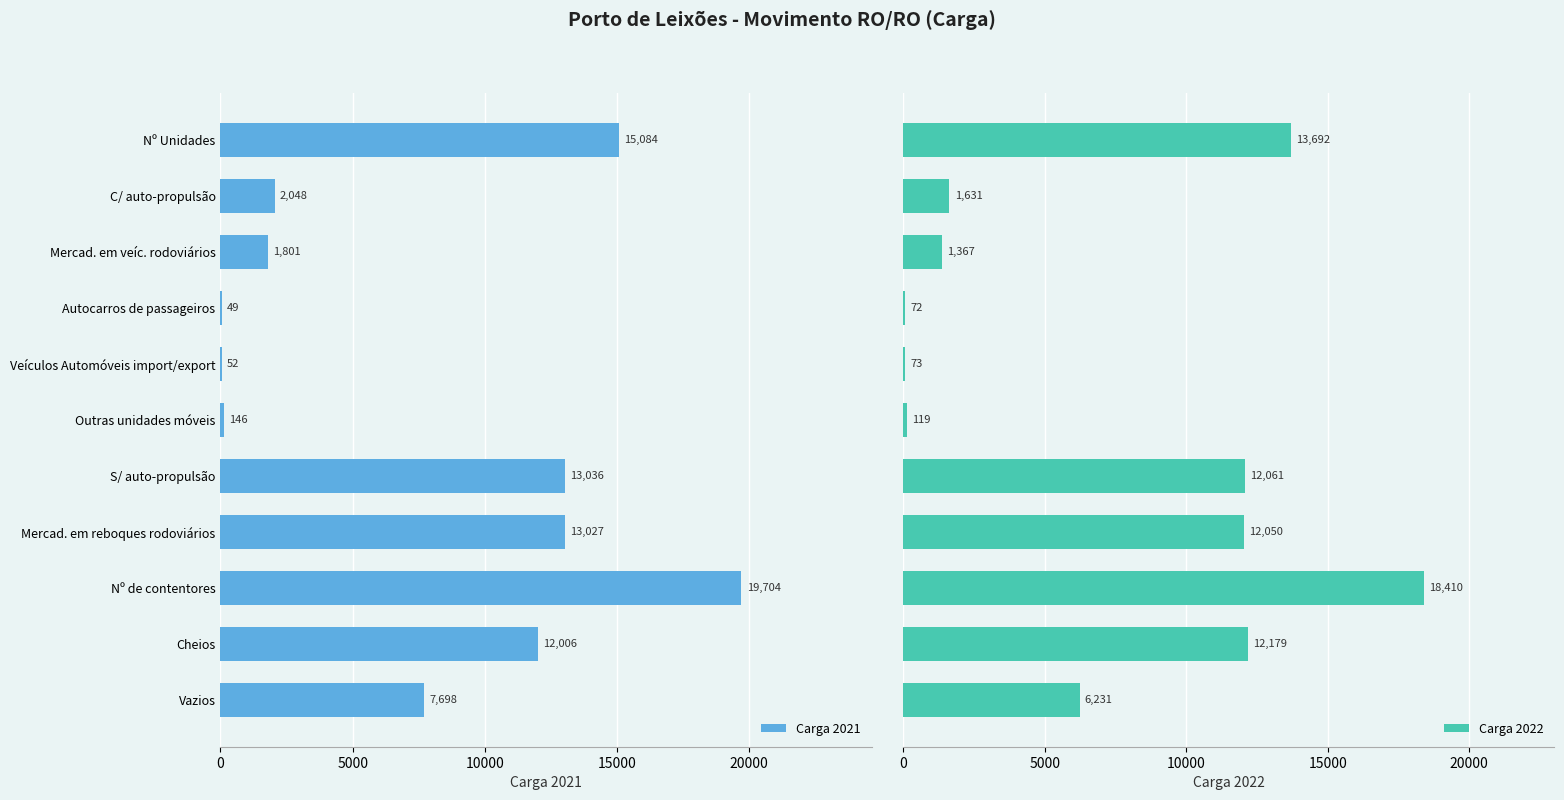

What is the highest value of the Carga 2021 series?

19704